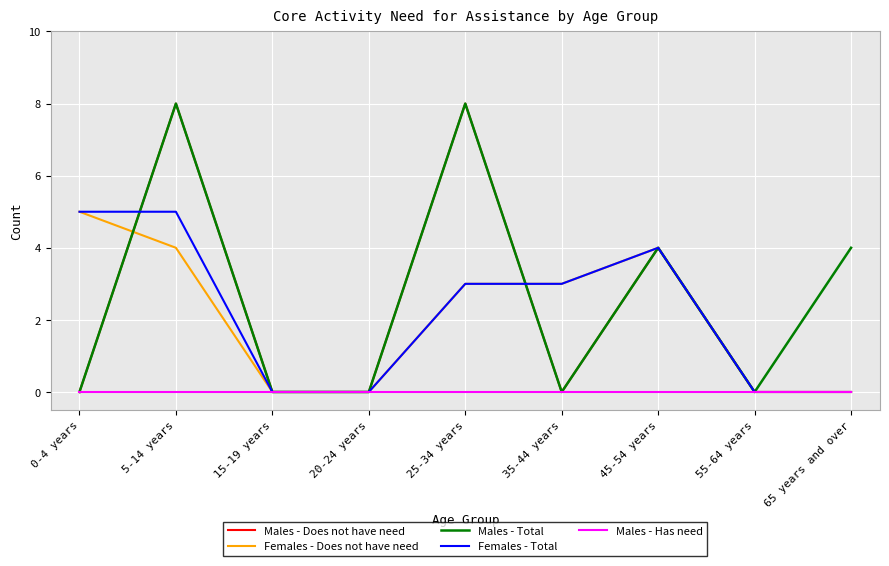

How many categories are shown in the chart?

9